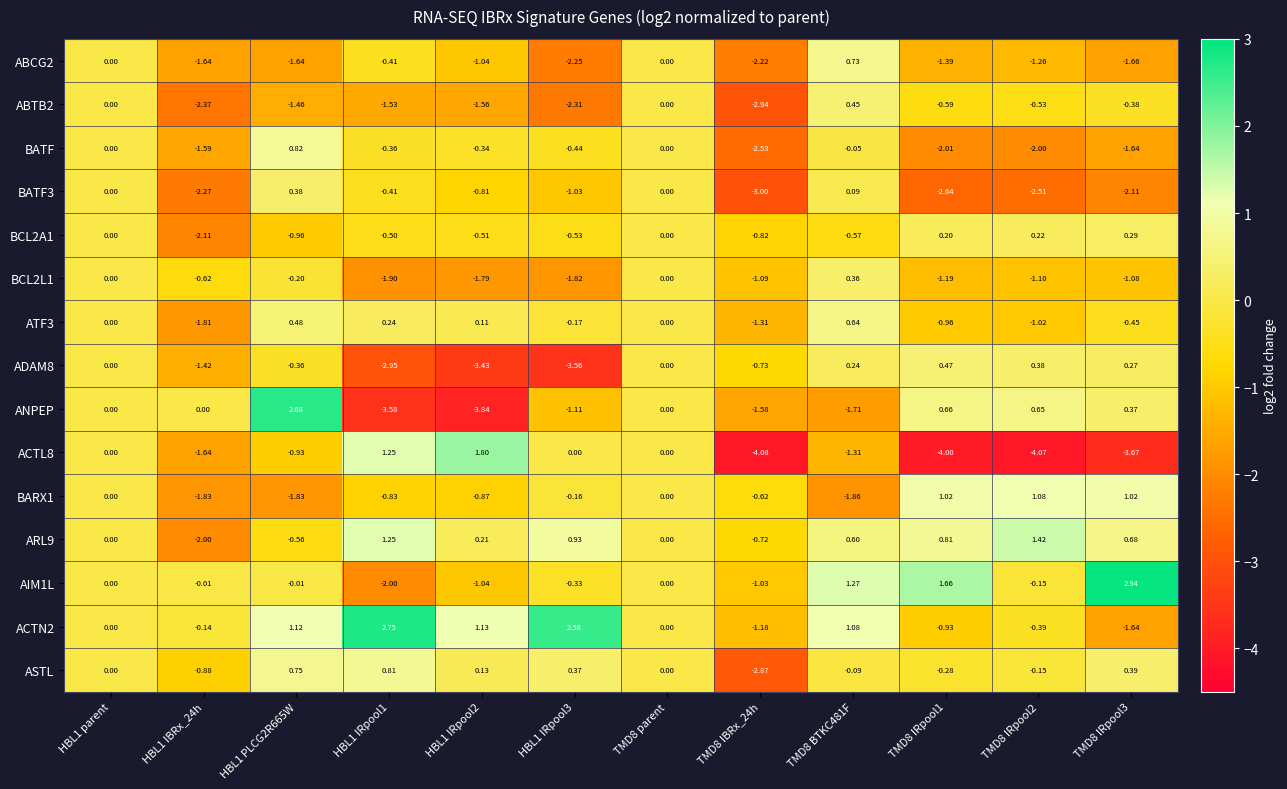

Which series has the widest spread of values?

ANPEP